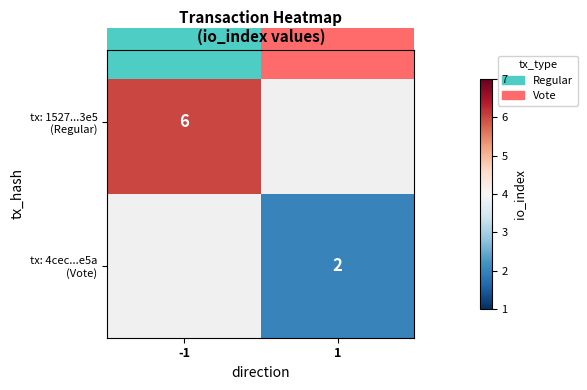

Which series has the widest spread of values?

tx: 1527...3e5 (Regular)